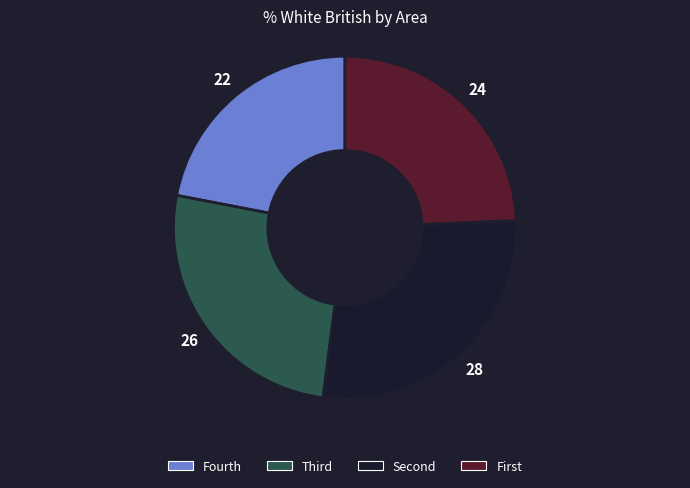

Is there any slice that represents more than half of the pie?

No